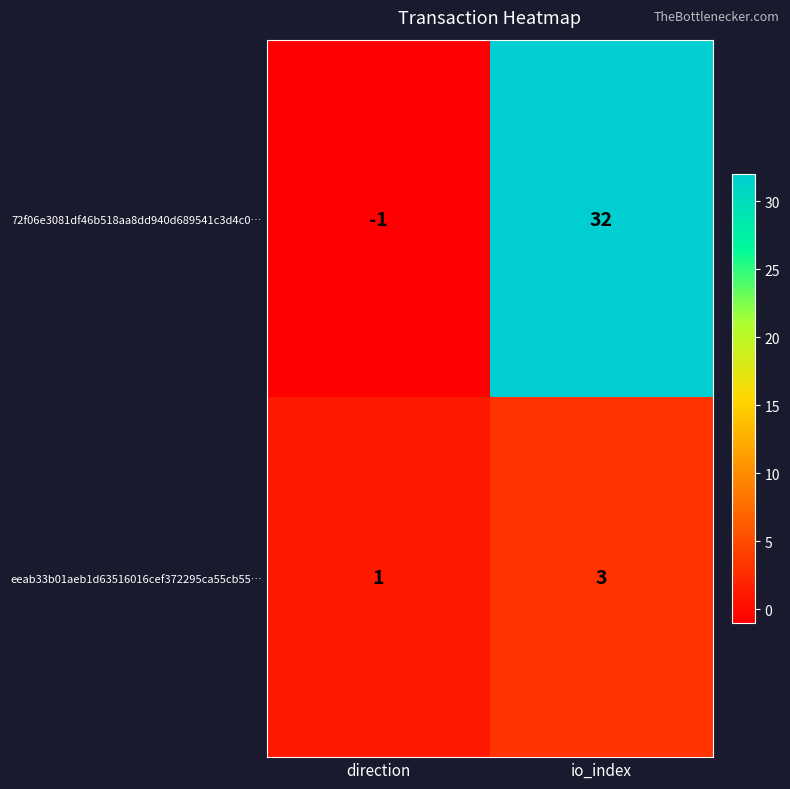

How many distinct data groups are displayed?

2